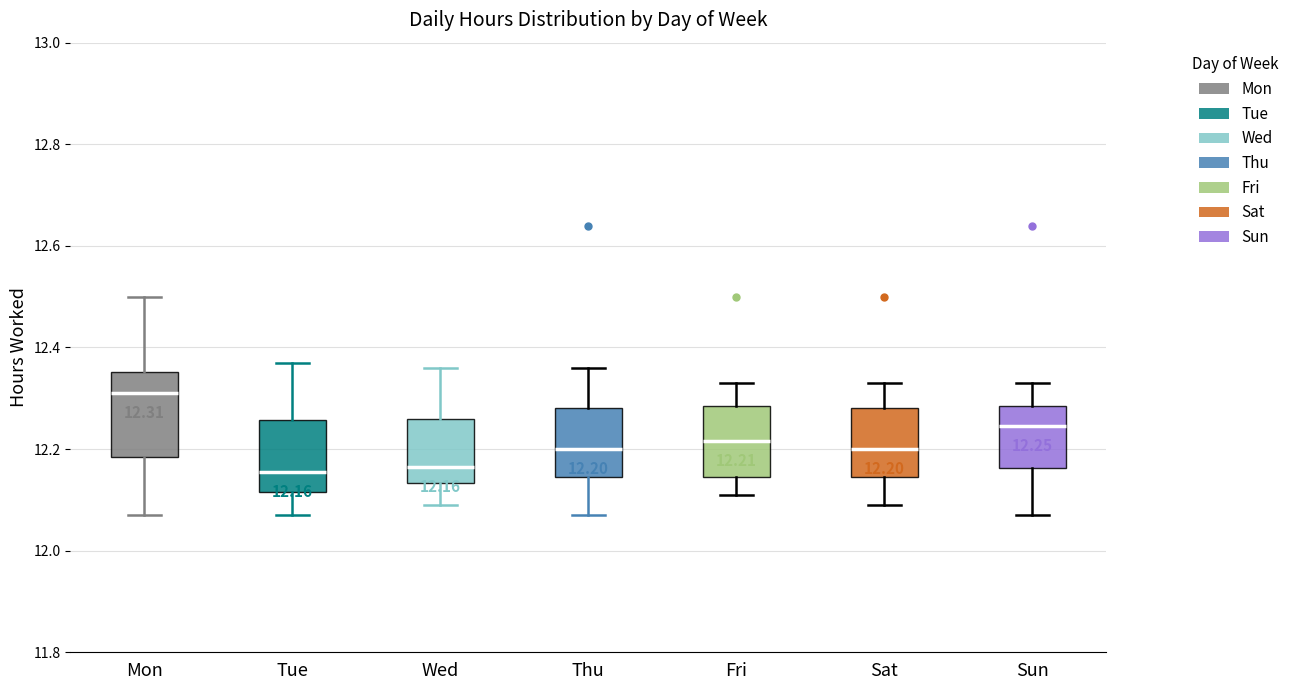

Comparing the boxes themselves (not the whiskers), which one is the tallest?

Mon